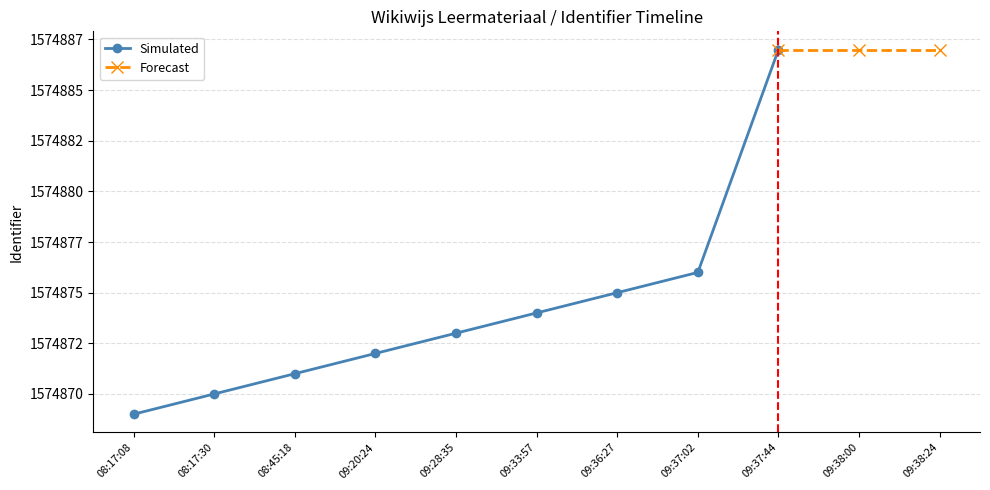

Where does the data first go above 1574873?

09:33:57